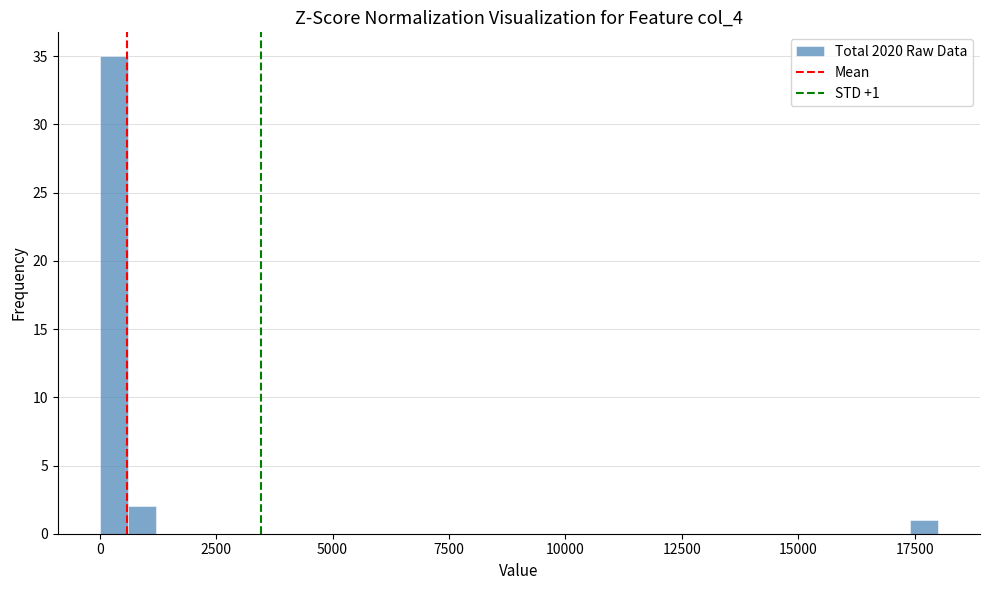

Around what value on the x-axis is the tallest bar? Give the approximate position of its centre, as read against the axis.

500